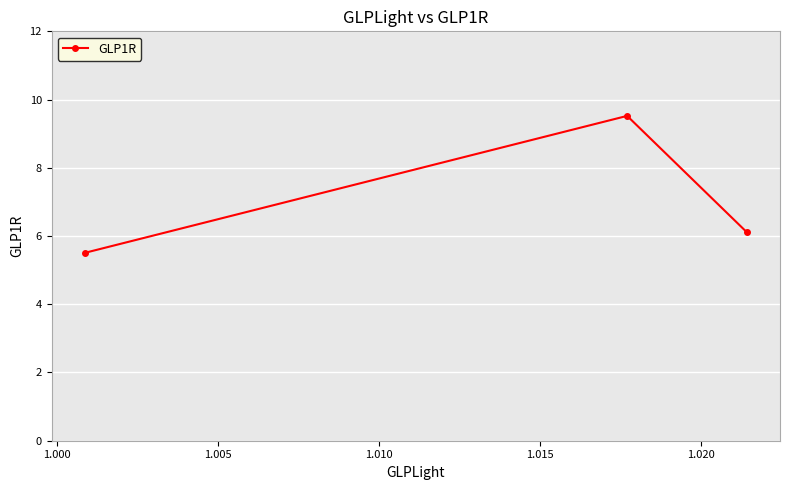

What is the average value?

7.0